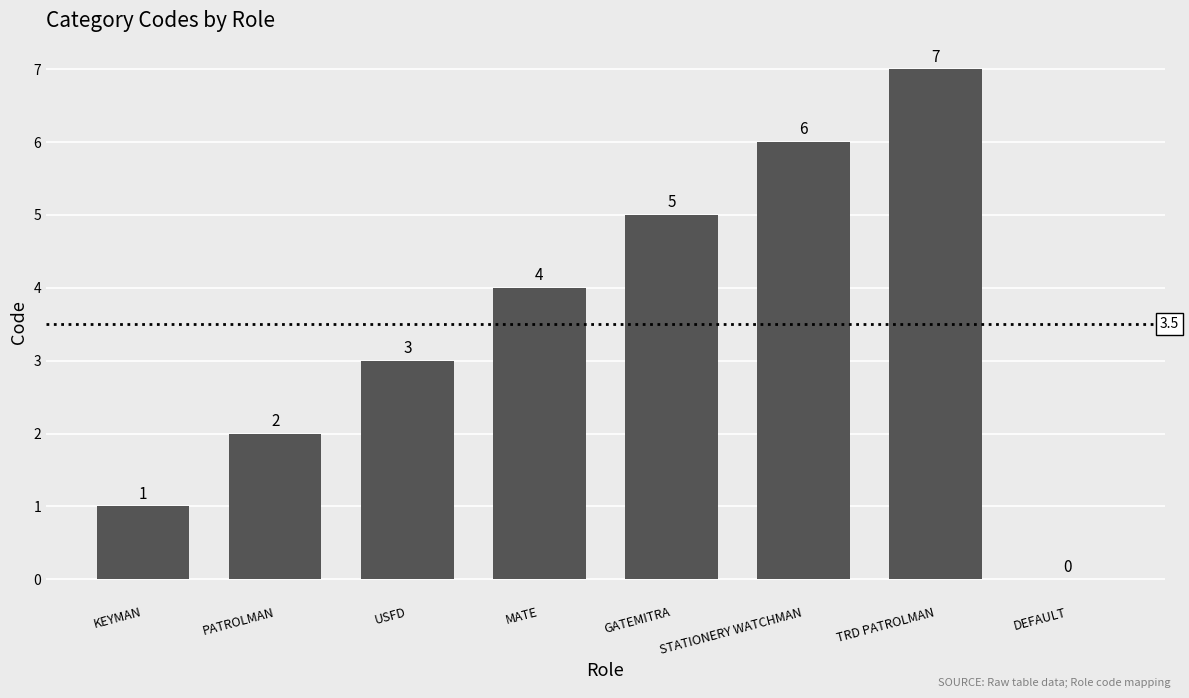

Which has a higher value, PATROLMAN or USFD?

USFD